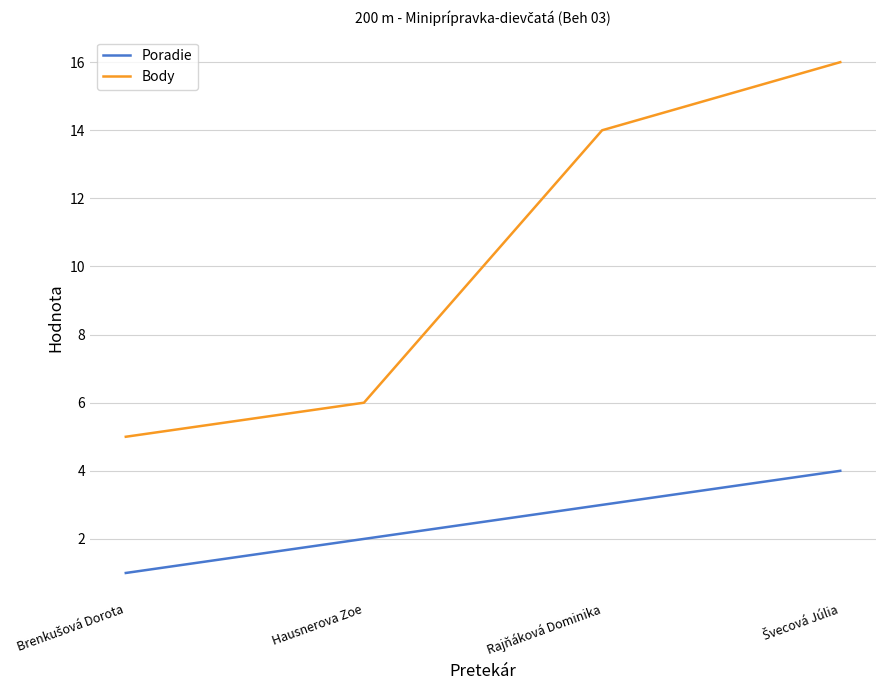

How many lines are shown in the chart?

2